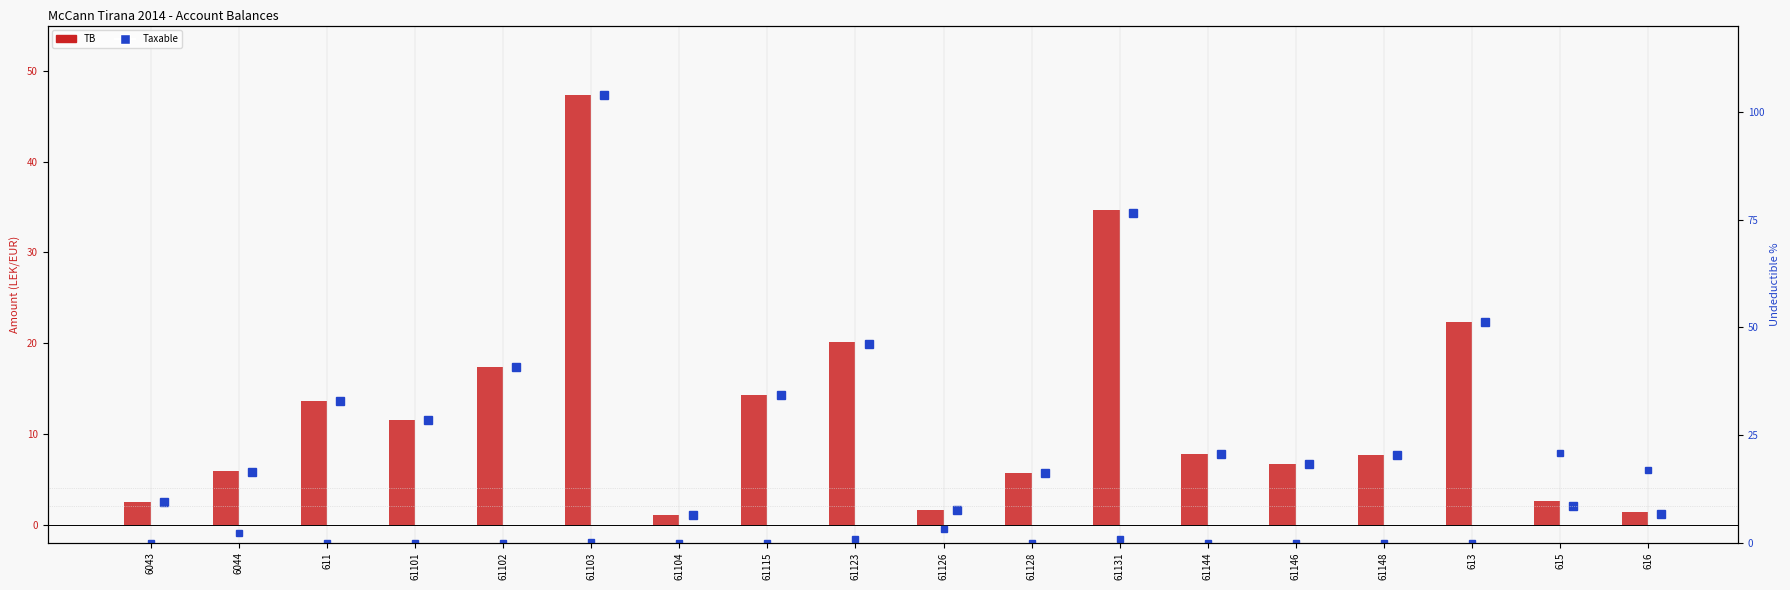

Is it true that Taxable equals 9.4 at 61102?

False